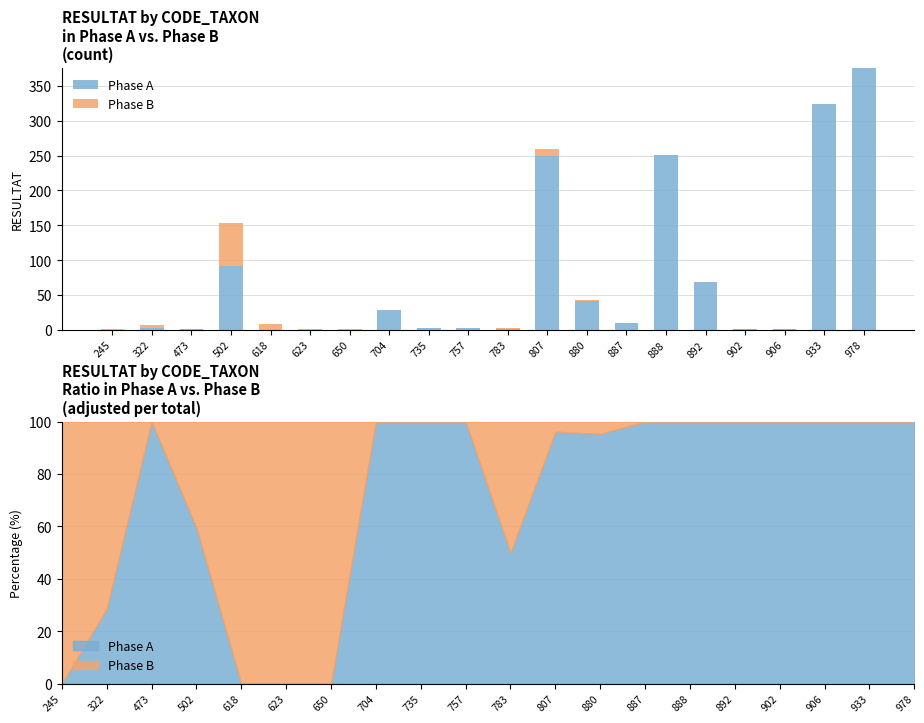

What is the difference between the maximum and minimum values in the Phase A series?

376